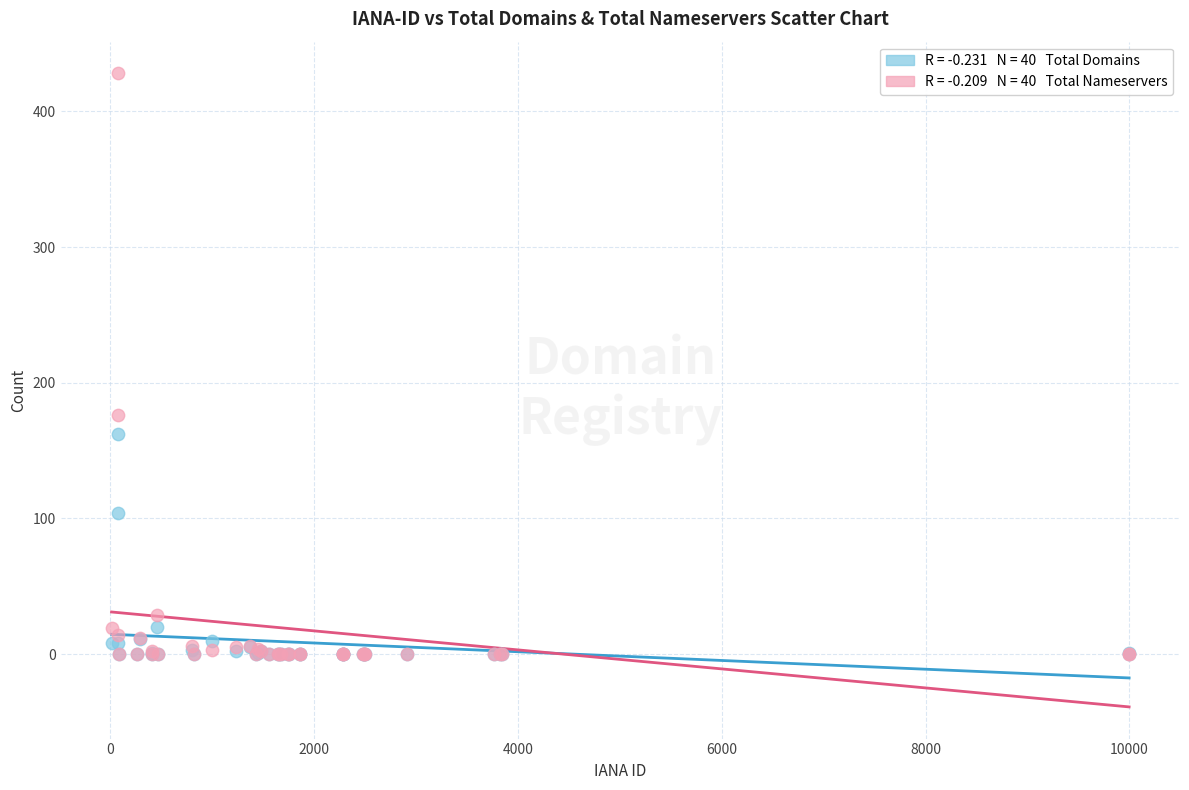

Across all series, what Y value is closest to 214?

176